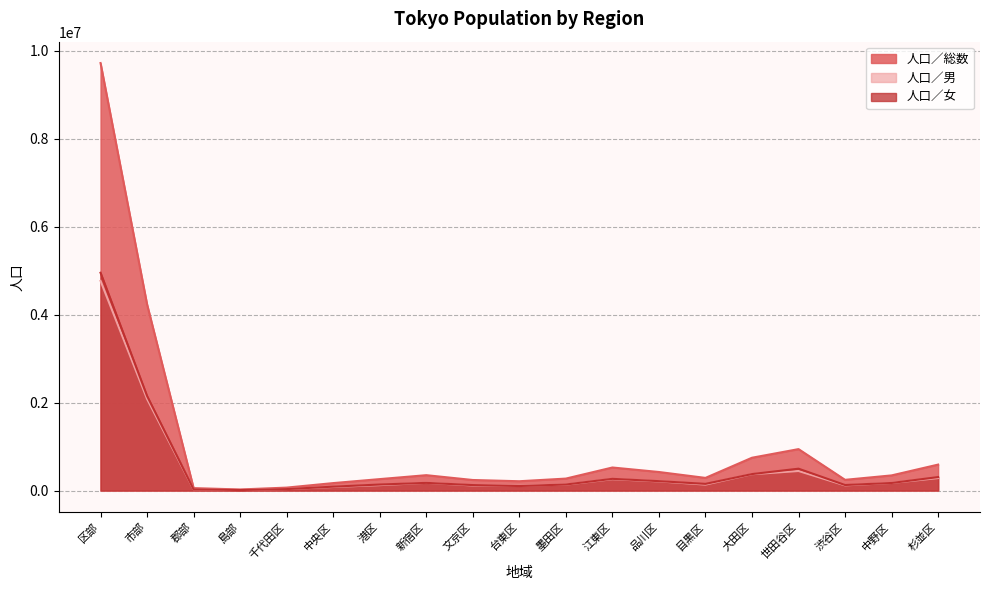

Rank the series at 文京区 from lowest to highest value.

人口／男, 人口／女, 人口／総数